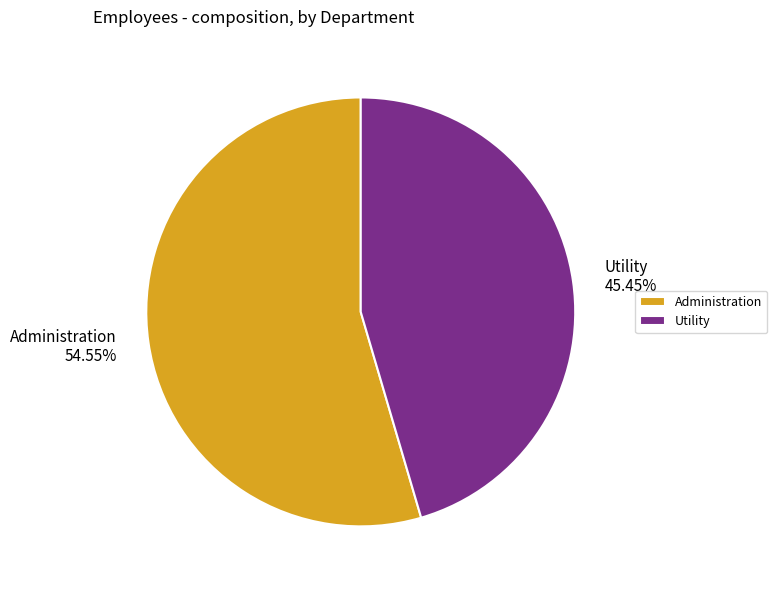

Count the number of slices in the pie.

2